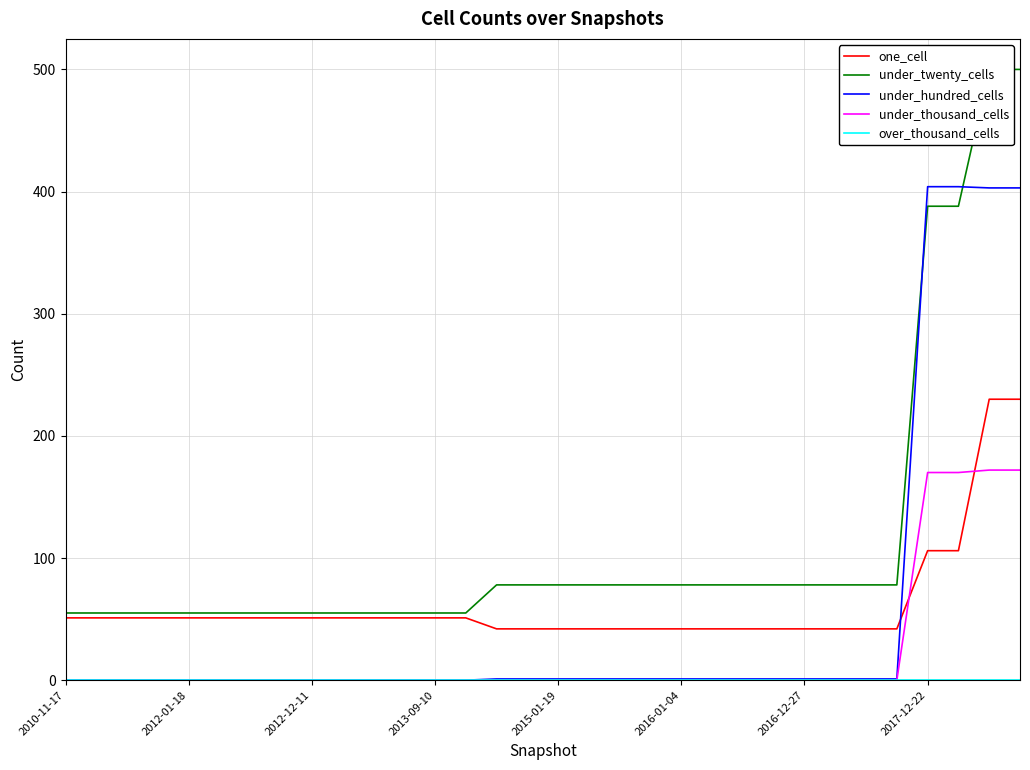

What is the total value across all series at 22?

121